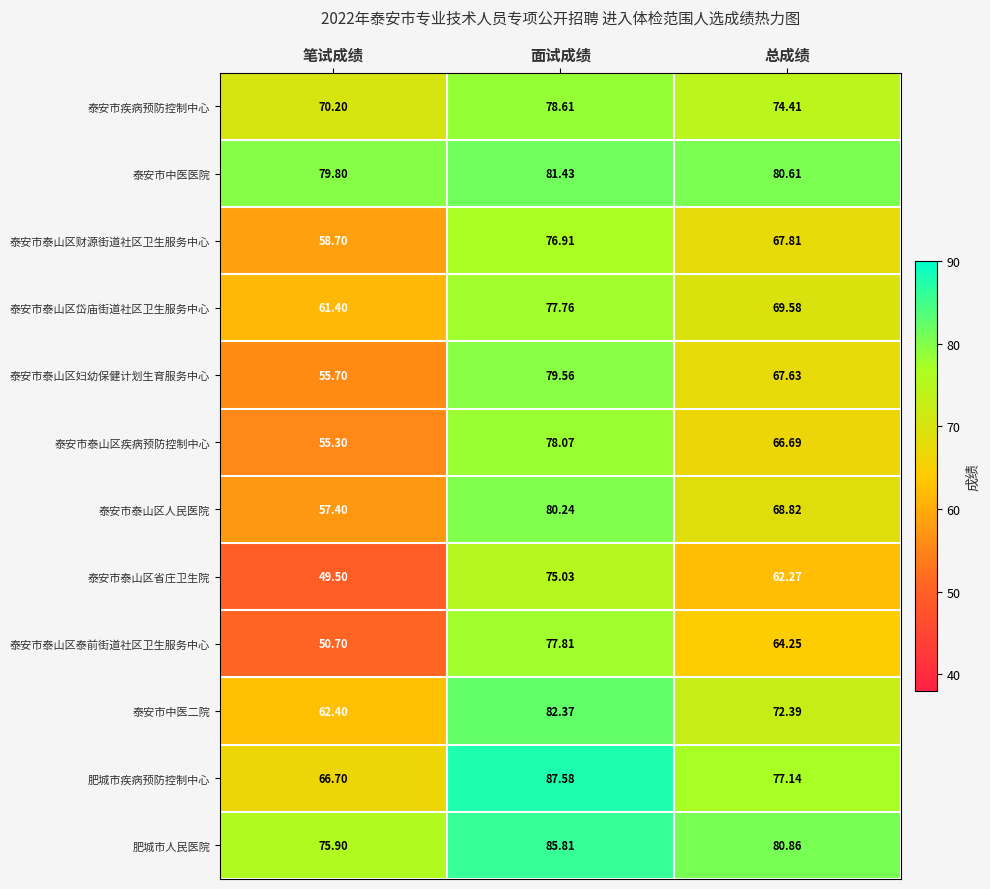

Where does the 泰安市泰山区人民医院 series first go above 68?

面试成绩